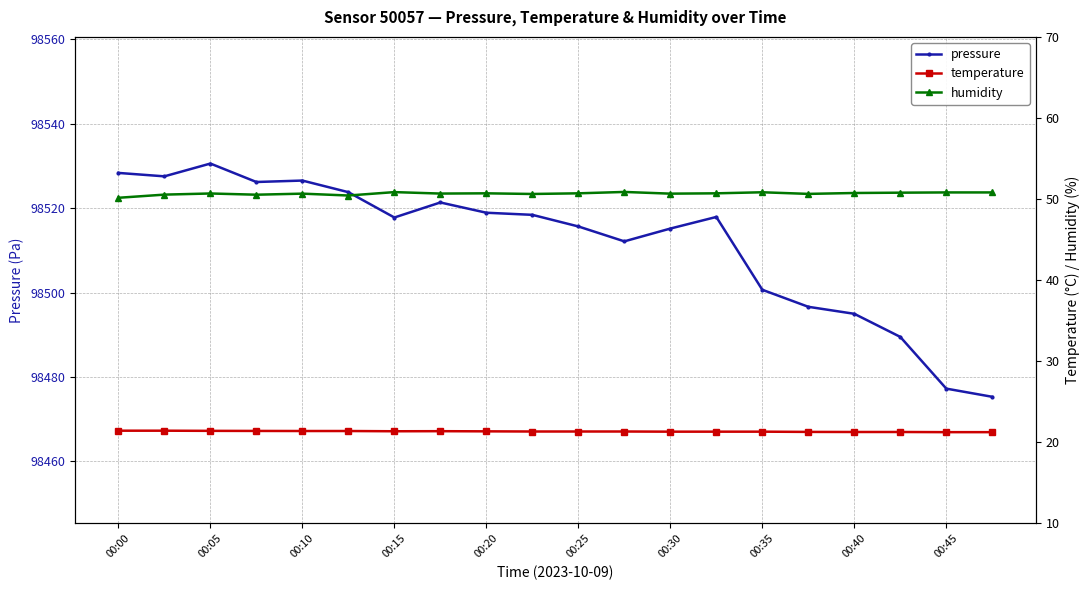

What is the difference between the maximum and minimum values in the humidity series?

0.7